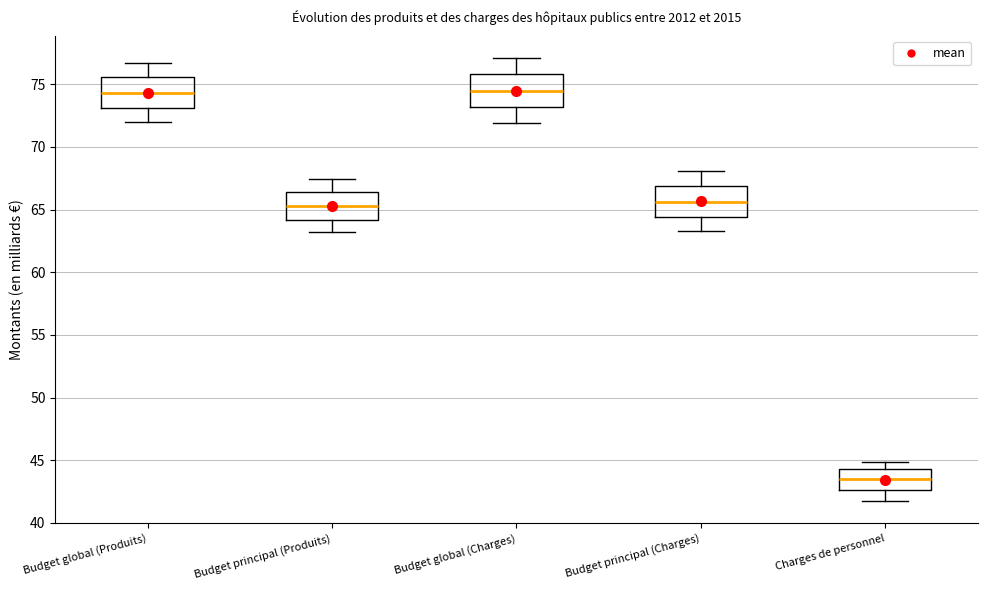

Reading left to right, transcribe this box plot: for each box, give where its median line is, the range the box spans, and where its two whiskers end, as read against the y-axis. The values are not printed on the chart, so give them approximately, as read against the axis.

Budget global (Produits): median 74.5, box 73.0 to 75.5, whiskers 72.0 to 76.5
Budget principal (Produits): median 65.5, box 64.0 to 66.5, whiskers 63.0 to 67.5
Budget global (Charges): median 74.5, box 73.0 to 76.0, whiskers 72.0 to 77.0
Budget principal (Charges): median 65.5, box 64.5 to 67.0, whiskers 63.5 to 68.0
Charges de personnel: median 43.5, box 42.5 to 44.5, whiskers 41.5 to 45.0